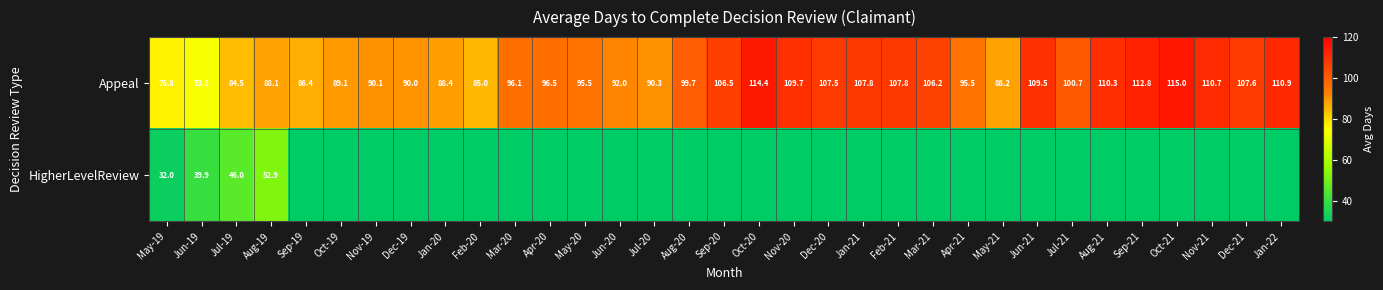

How many data points in Appeal are less than 96?

15